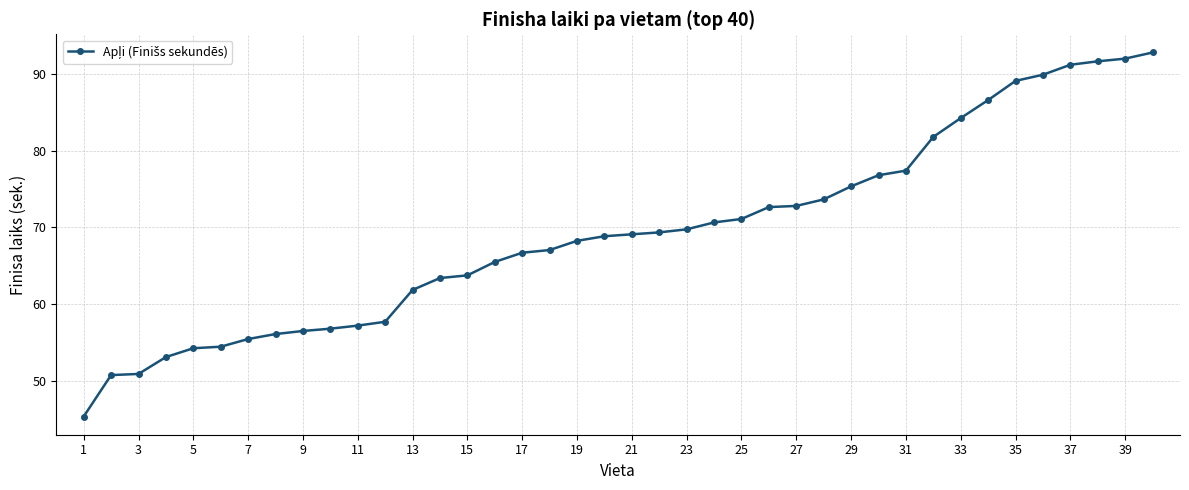

What is the smallest value displayed?

45.4